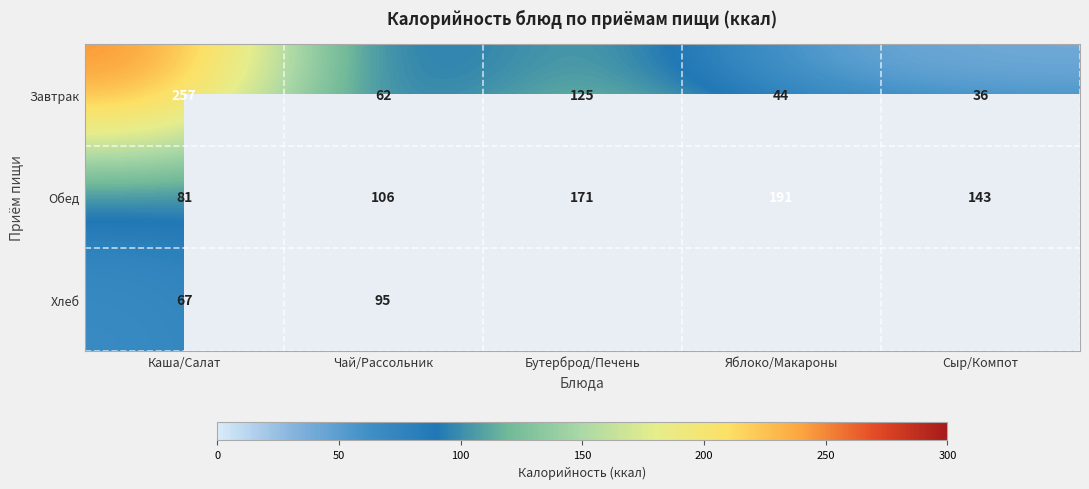

At which label does Завтрак first exceed 62?

Каша/Салат